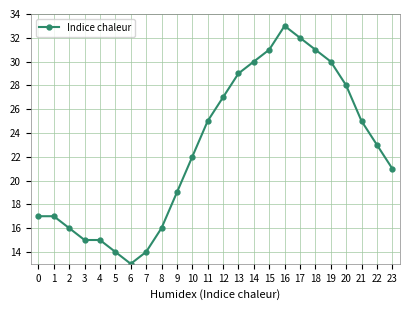

What is the minimum value shown in the chart?

13